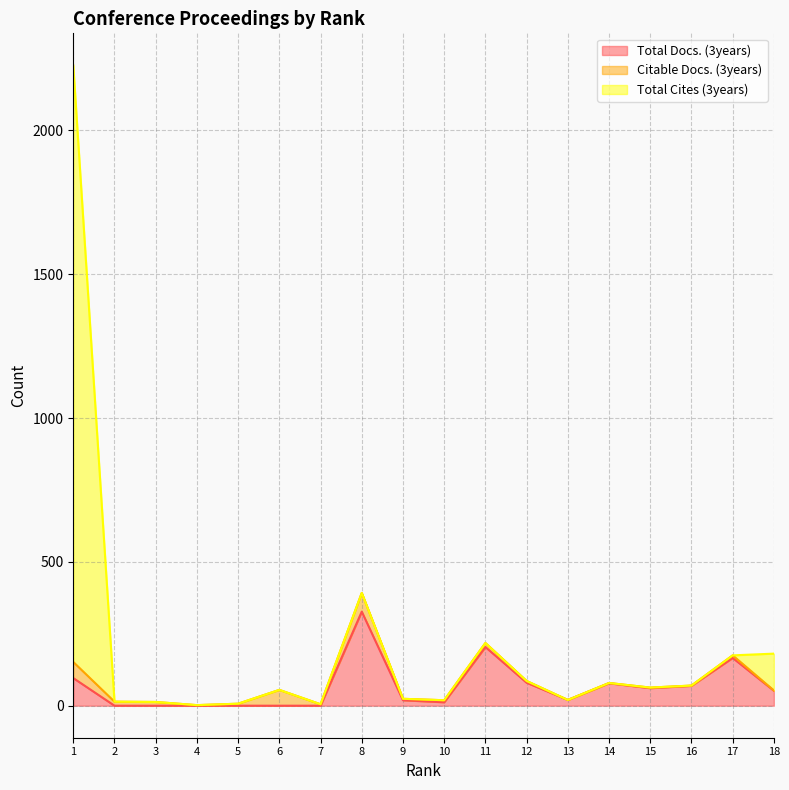

True or false: Total Cites (3years) has a value of 2226 at 1.

True